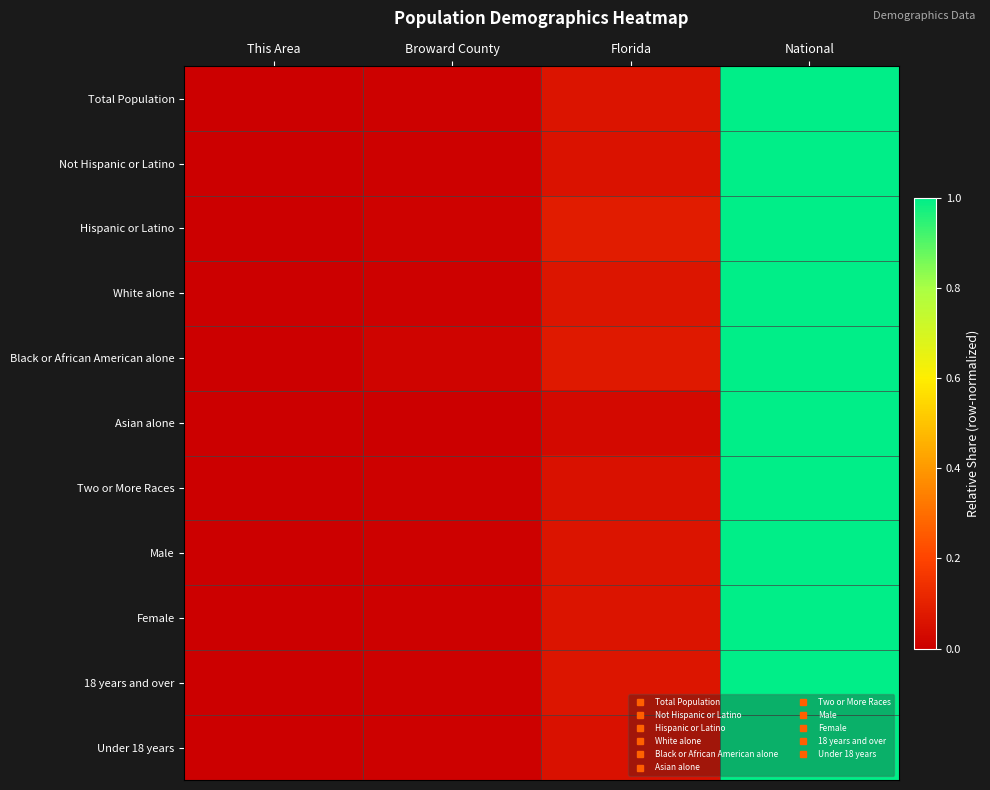

What is the maximum value shown in the chart?

1.0